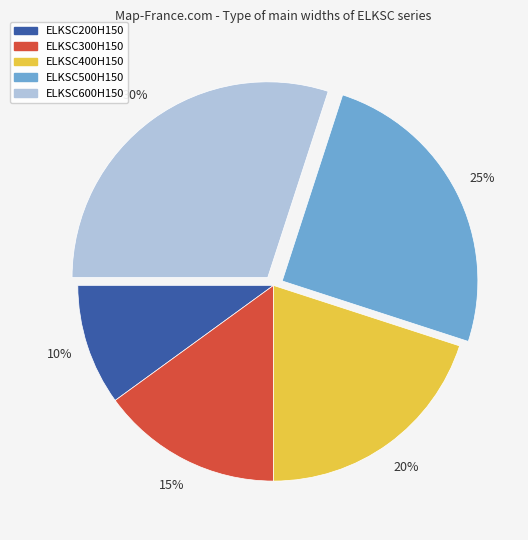

To the nearest percent, what is the combined percentage of ELKSC400H150 and ELKSC200H150?

30%